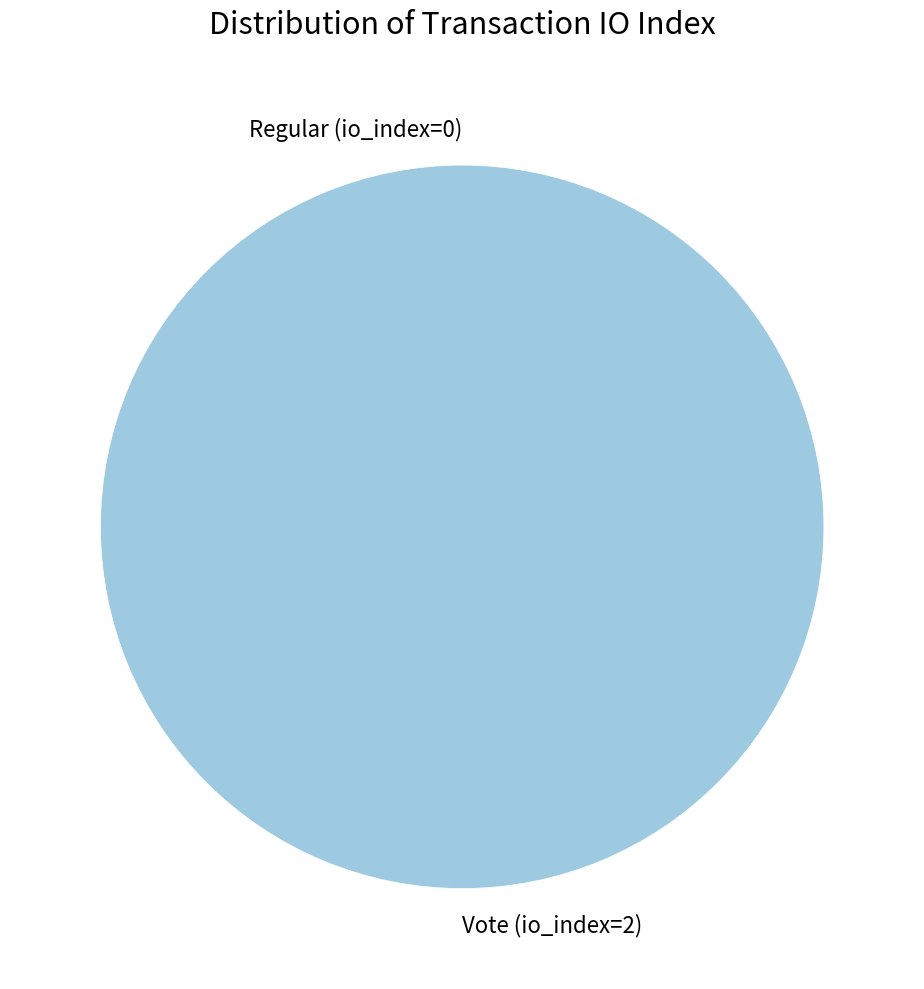

What is the change in value from Regular (io_index=0) to Vote (io_index=2)?

+2